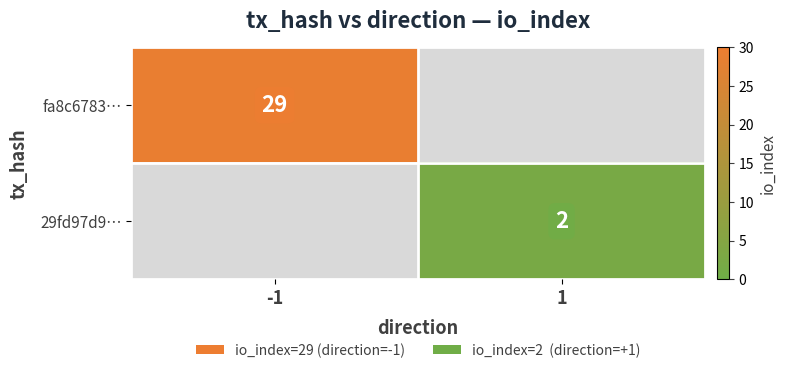

What is the greatest value displayed?

29.0